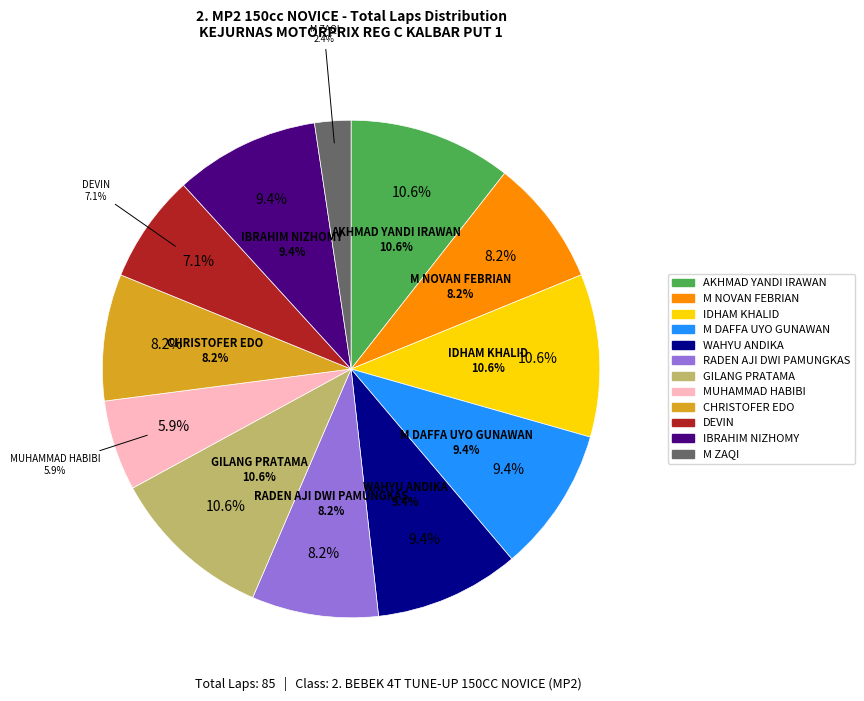

What is the change in value from WAHYU ANDIKA to GILANG PRATAMA?

+1